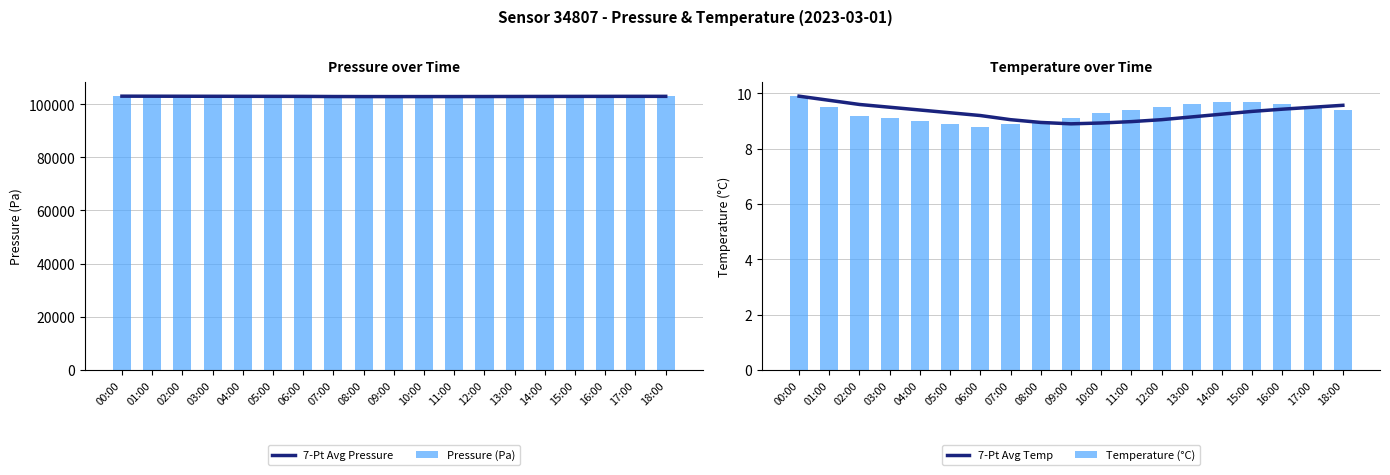

Rank the series at 00:00 from highest to lowest value.

7-Pt Avg Pressure, Pressure (Pa), 7-Pt Avg Temp, Temperature (°C)